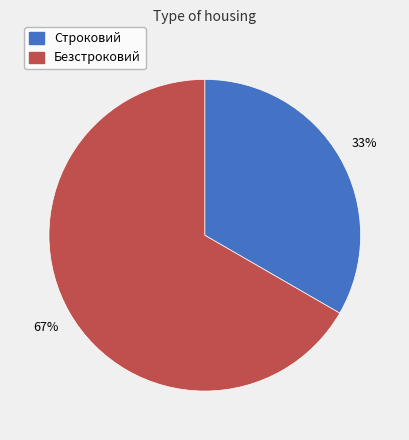

Is it true that Безстроковий is 74% of the pie?

False